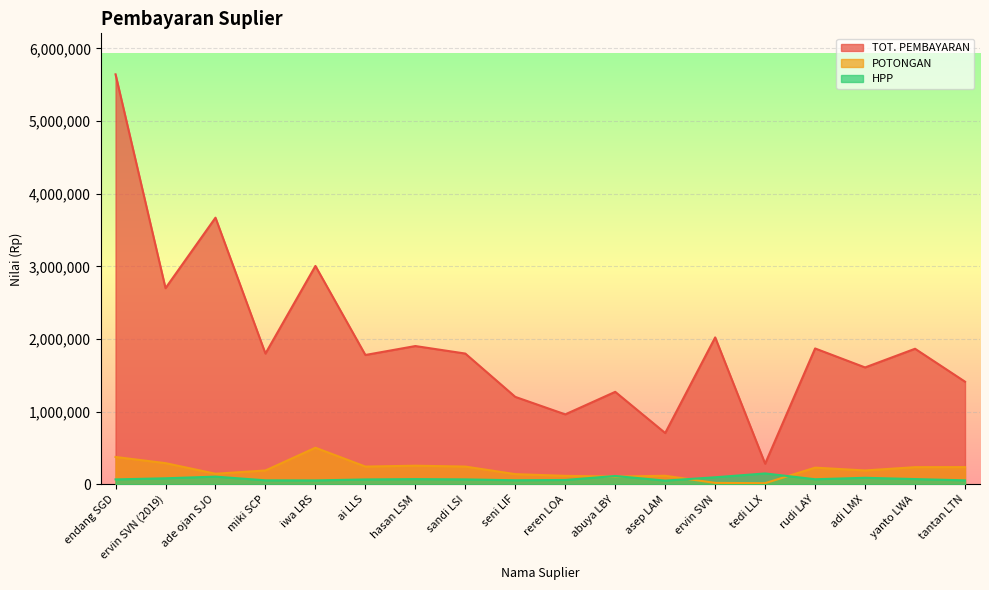

Where is the first local maximum for TOT. PEMBAYARAN?

ade ojan SJO